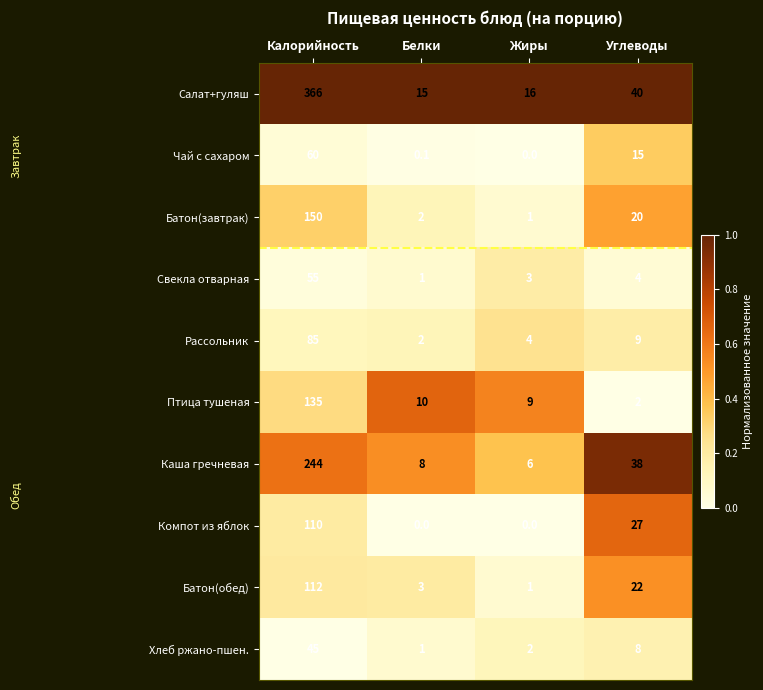

The value of Хлеб ржано-пшен. at Жиры is 3.2. True or false?

False